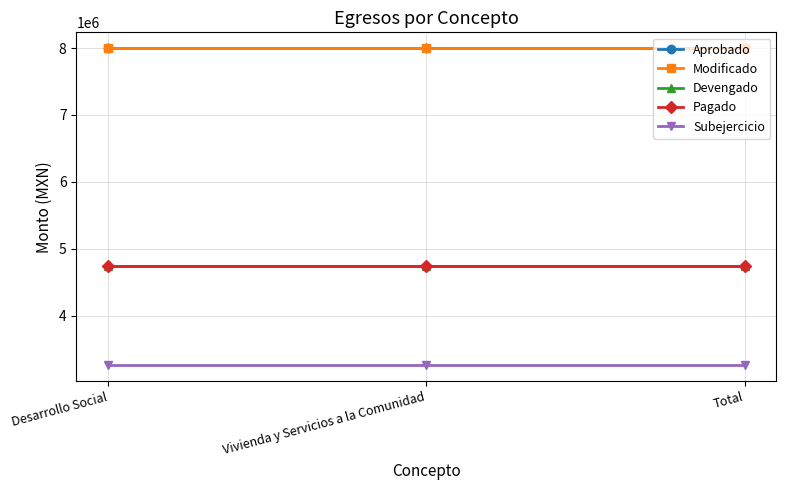

Is it true that Subejercicio equals 5140222.2 at Total?

False